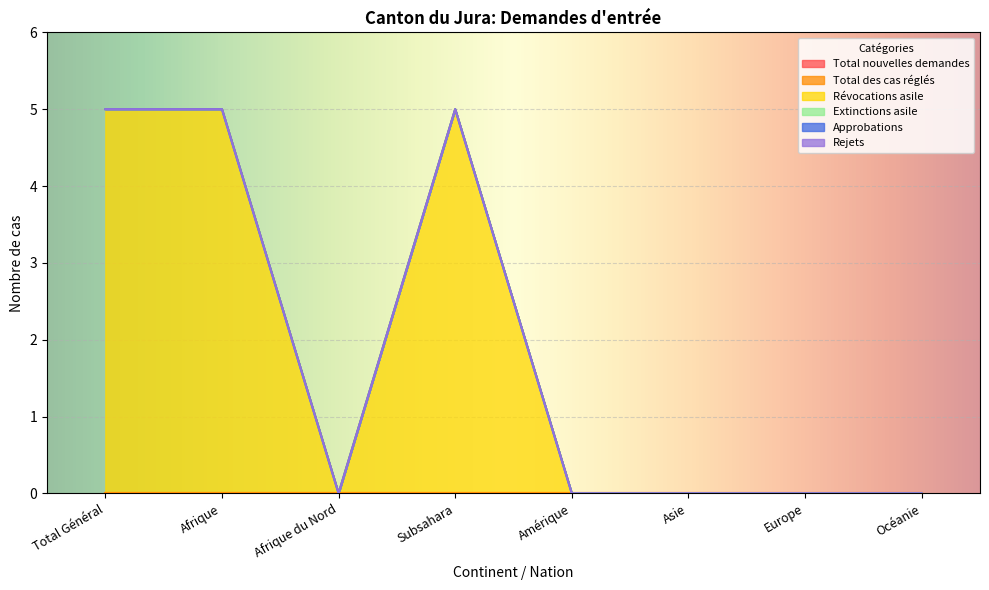

At which category does the chart reach its peak across all series?

Total Général